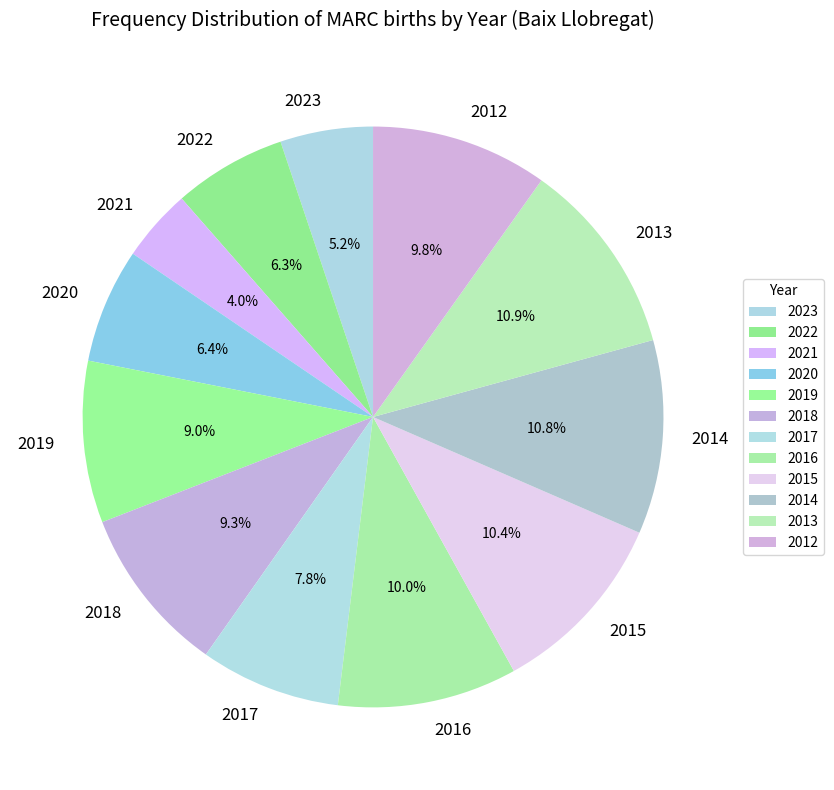

What is the ratio of the value at 2019 to the value at 2013?

0.8